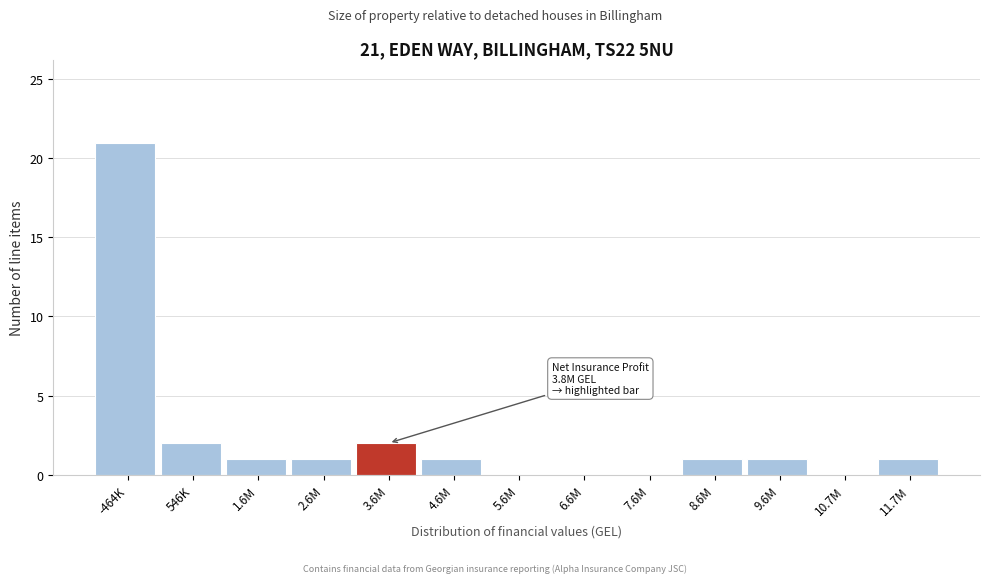

Reading left to right, transcribe all the data shown in this chart.

-464K=21	546K=2	1.6M=1	2.6M=1	3.6M=2	4.6M=1	5.6M=0	6.6M=0	7.6M=0	8.6M=1	9.6M=1	10.7M=0	11.7M=1